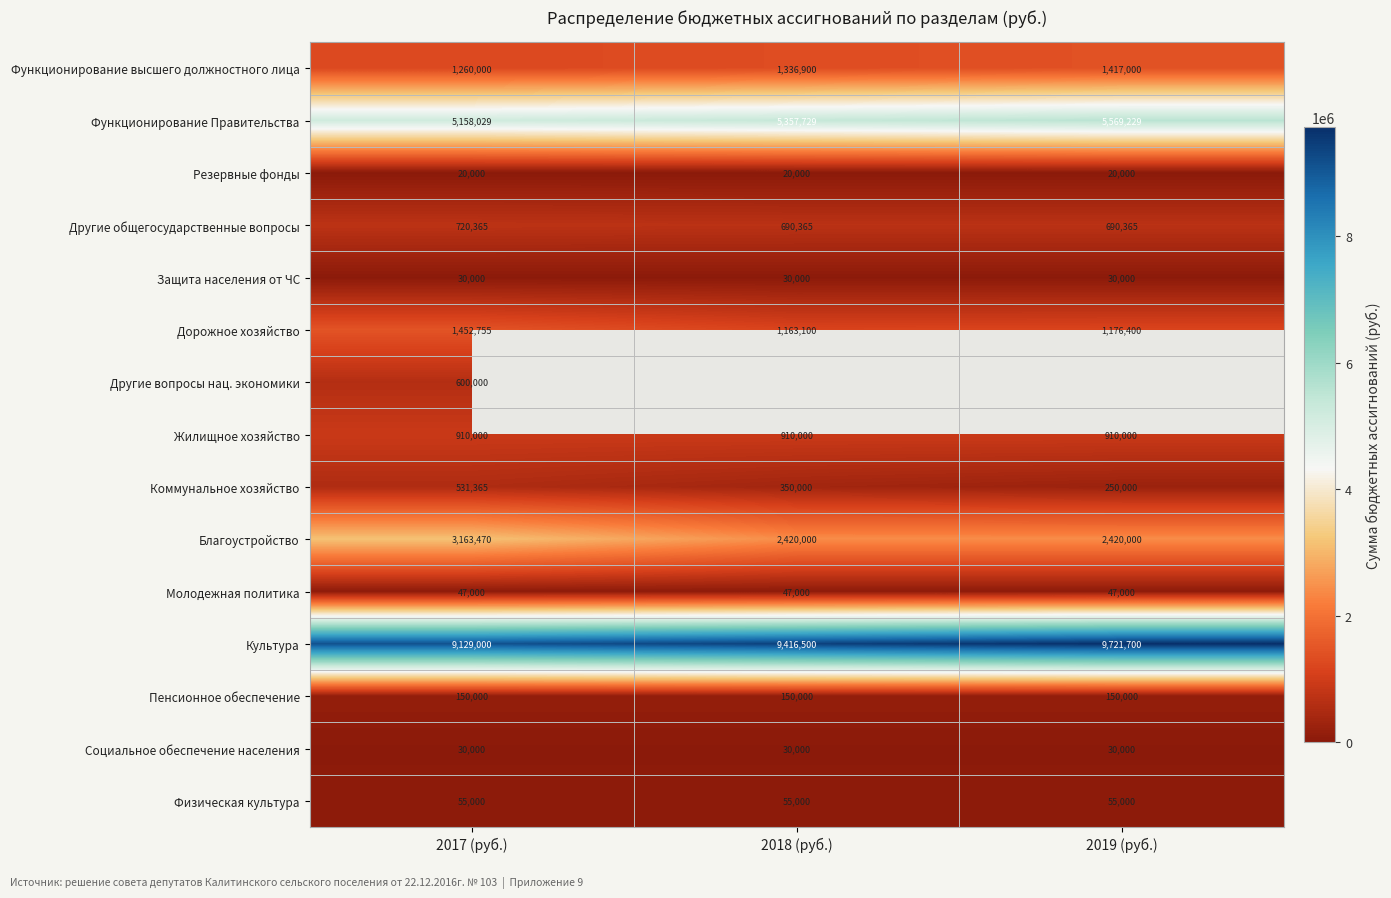

What is the minimum value shown in the chart?

20000.0